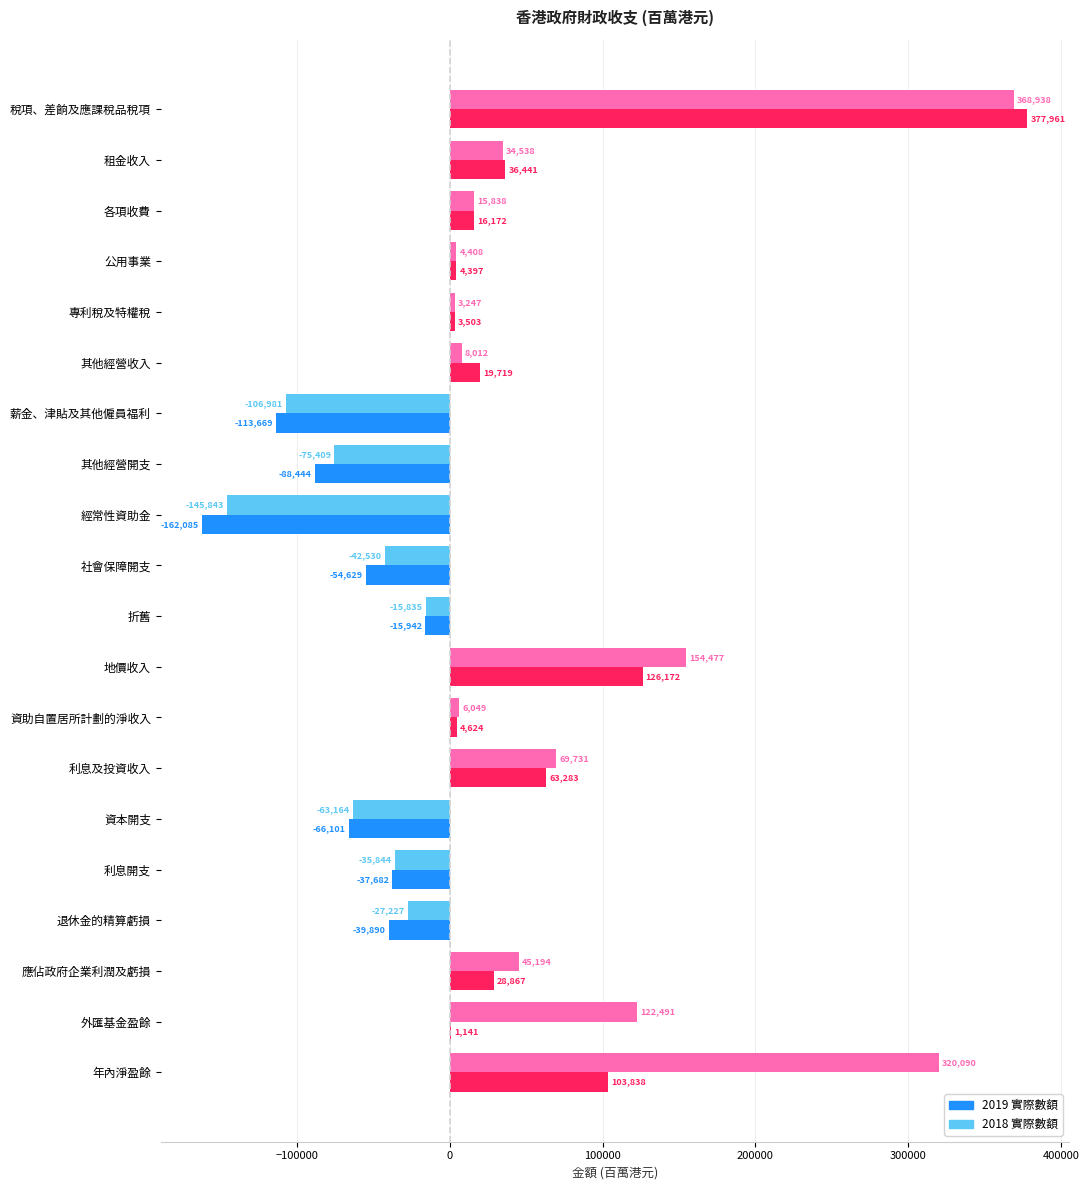

Which series has the largest range (max minus min)?

2019 實際數額